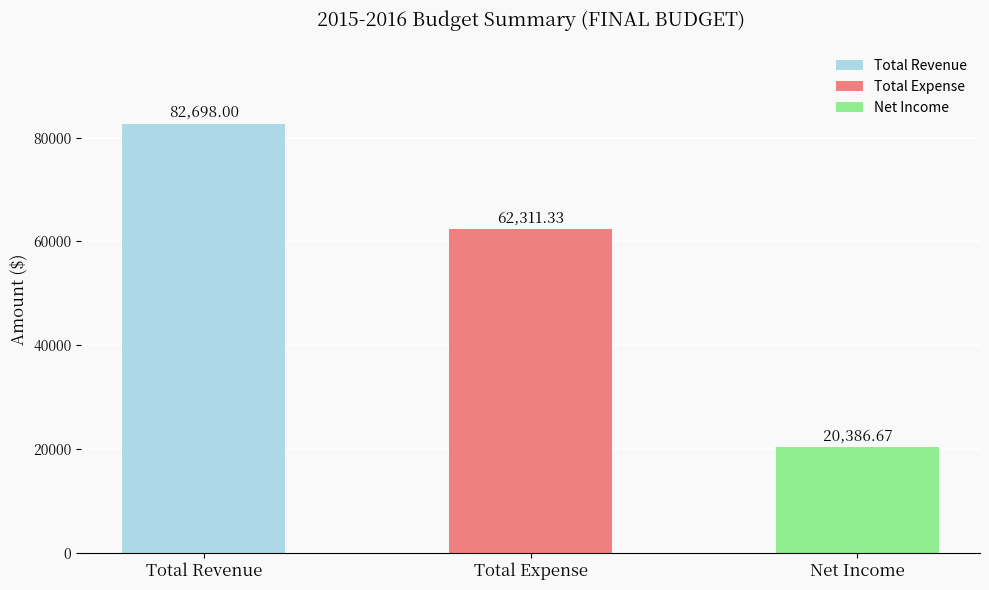

The chart shows a value of 62311.3 at Total Expense. True or false?

True